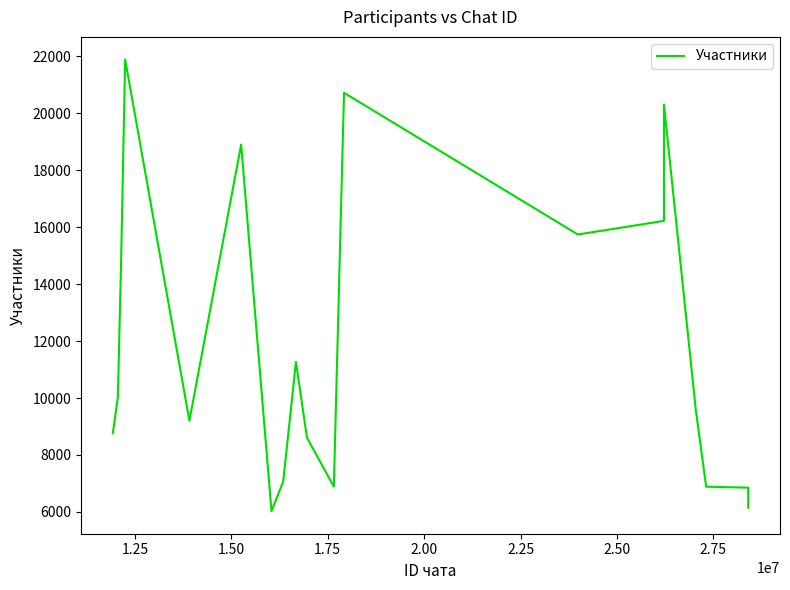

What is the smallest value displayed?

6028